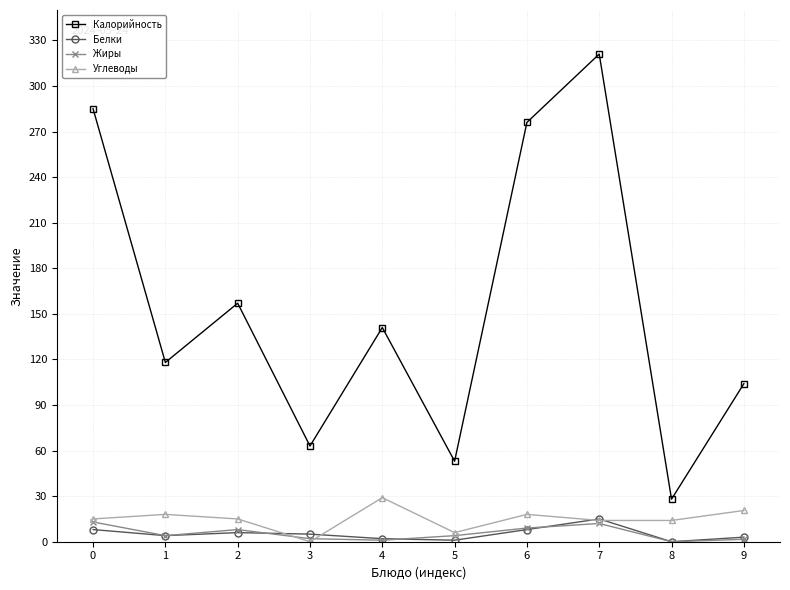

Which series has the widest spread of values?

Калорийность